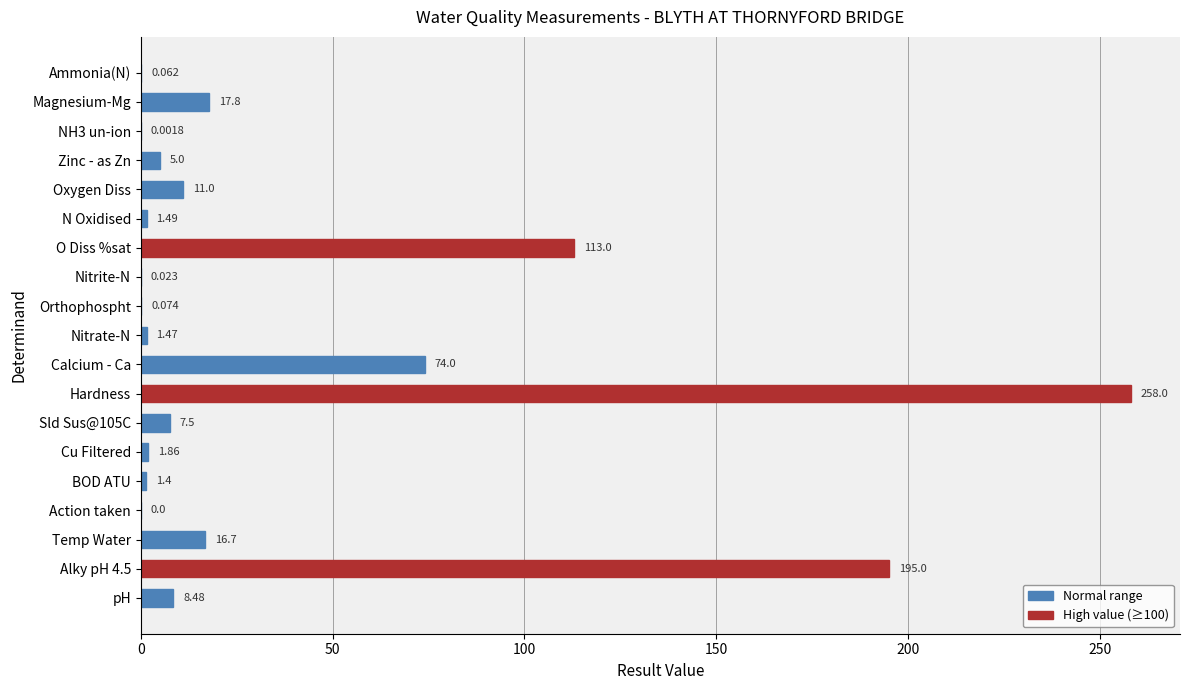

Which has a higher value, Zinc - as Zn or N Oxidised?

Zinc - as Zn